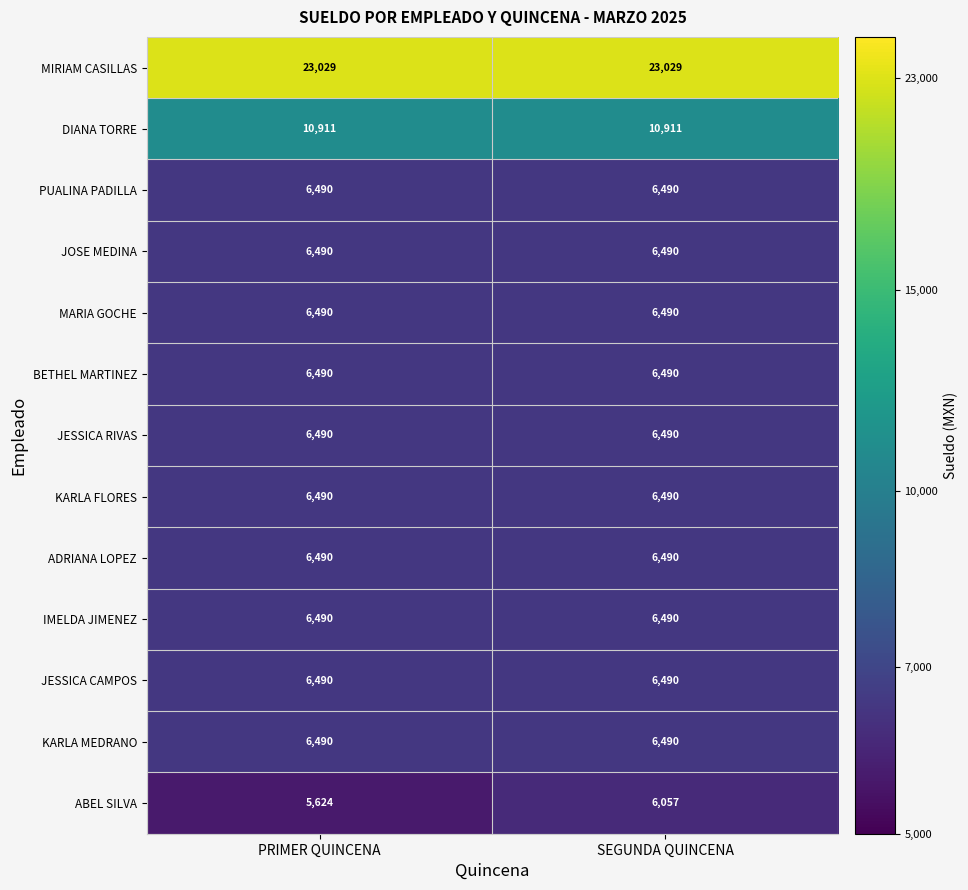

Which series has the largest total across all categories?

MIRIAM CASILLAS